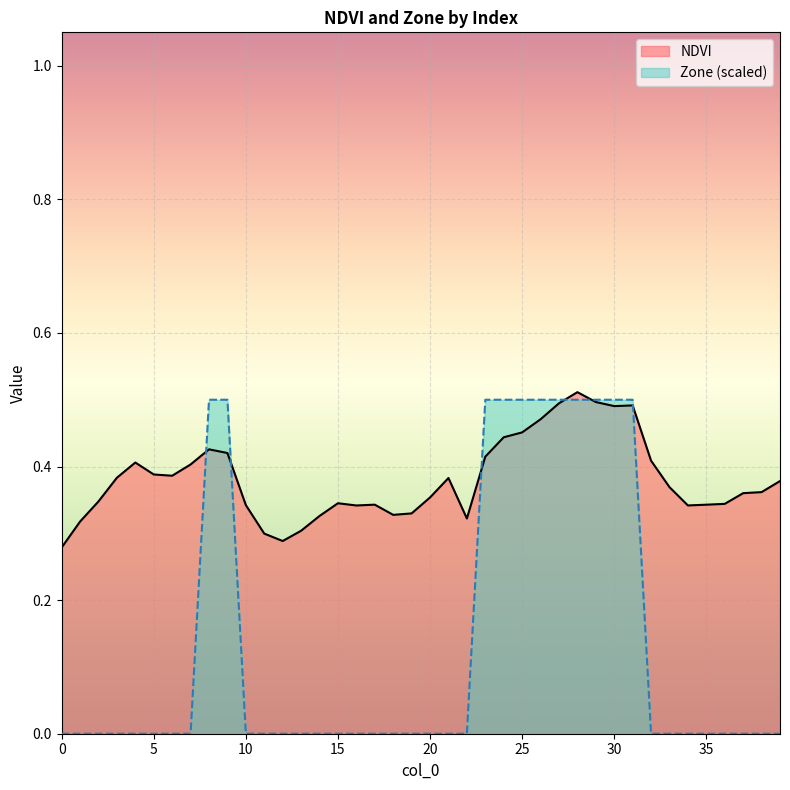

True or false: Zone has a value of 0.0 at 39.

True